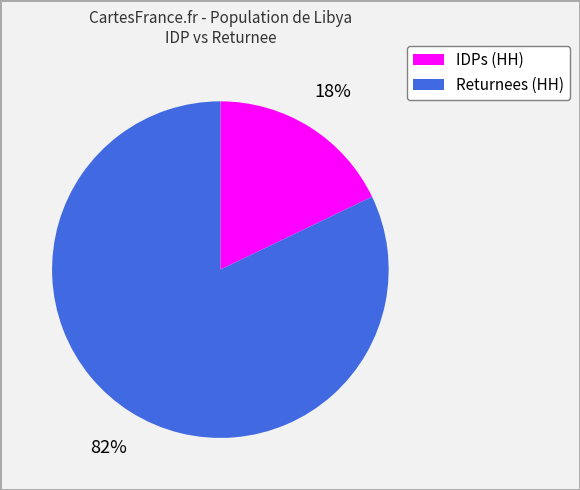

To the nearest percent, what is the difference between the largest and smallest slice percentages?

64%